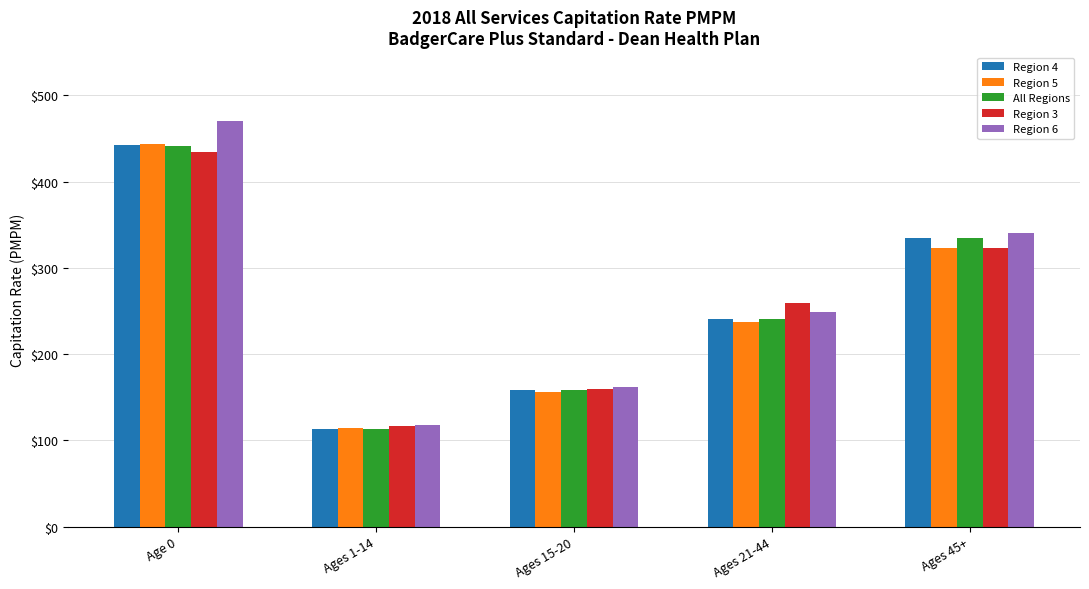

What is the greatest value displayed?

470.1